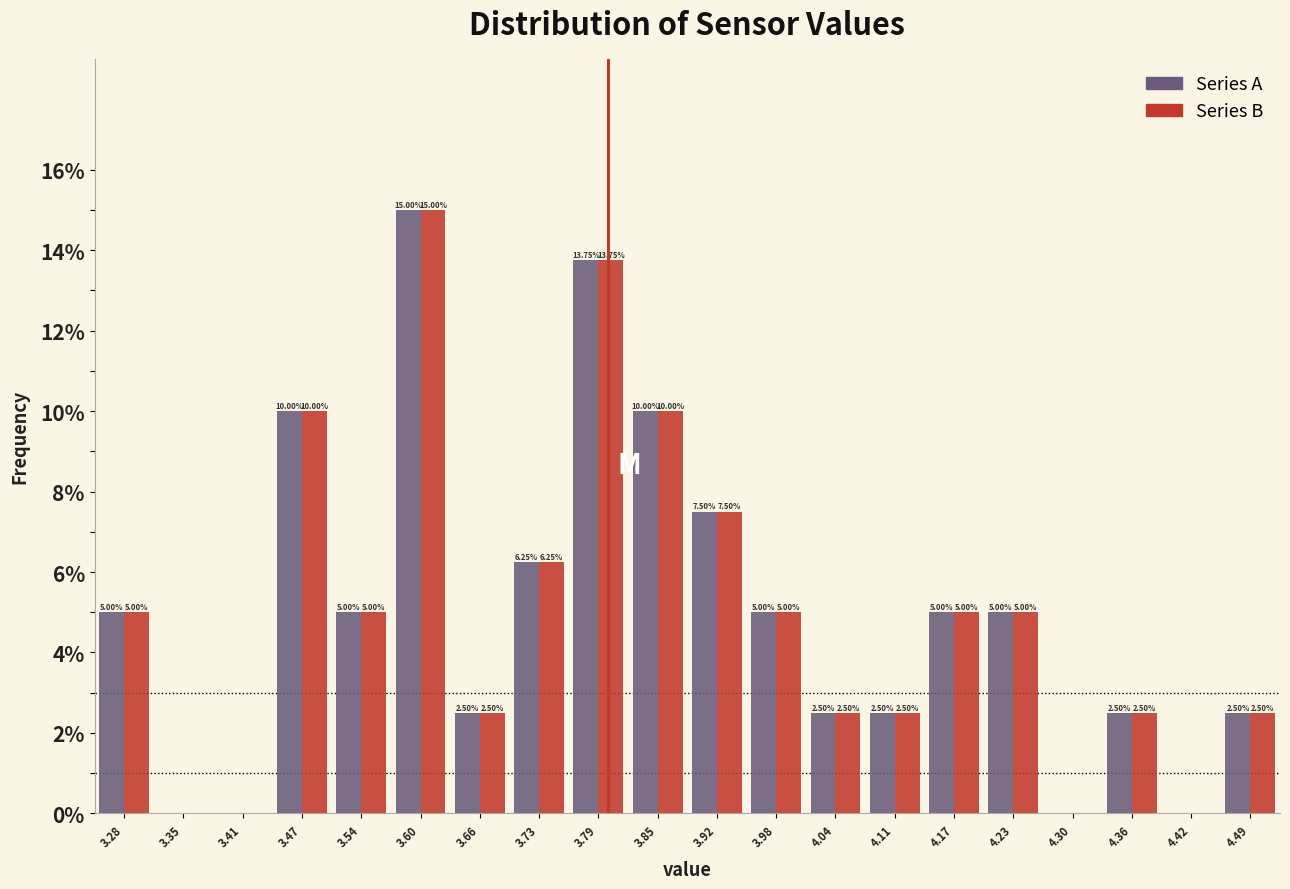

In the Series A series, which range on the x-axis has the tallest bar?

3.57 to 3.63